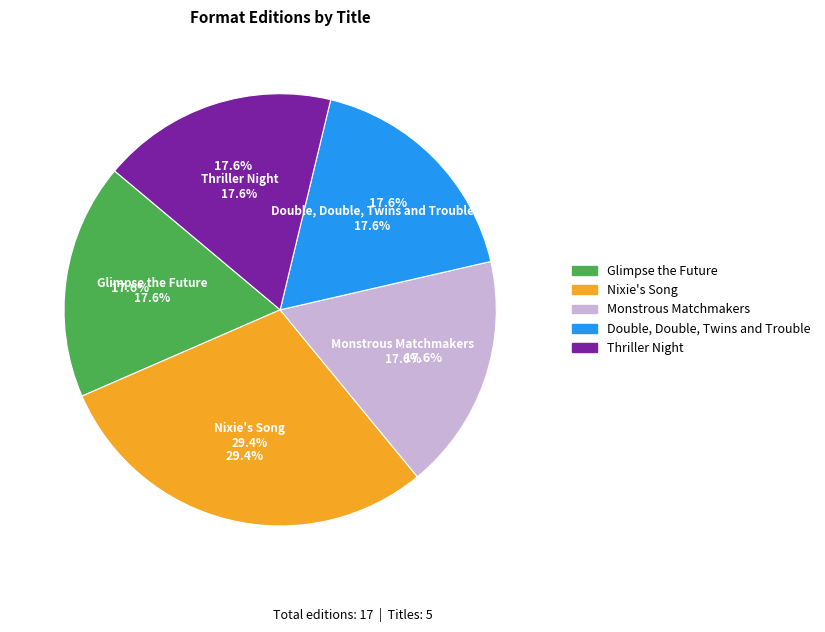

Rank the categories by value from lowest to highest.

Glimpse the Future, Monstrous Matchmakers, Double, Double, Twins and Trouble, Thriller Night, Nixie's Song